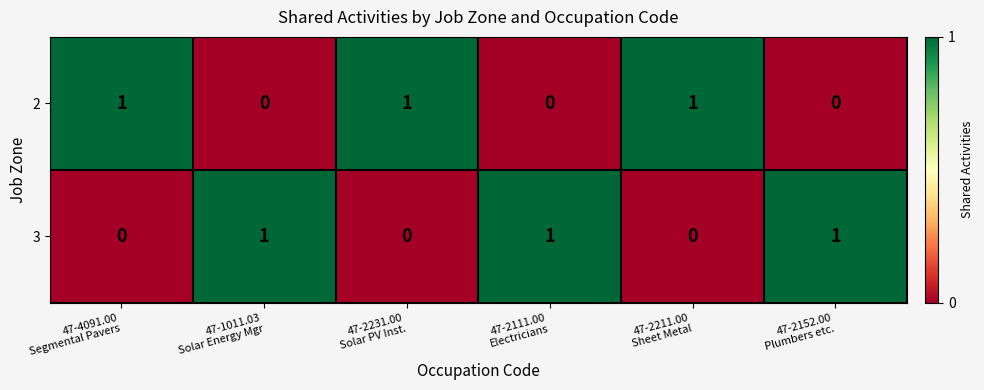

What is the sum of all 3 values?

3